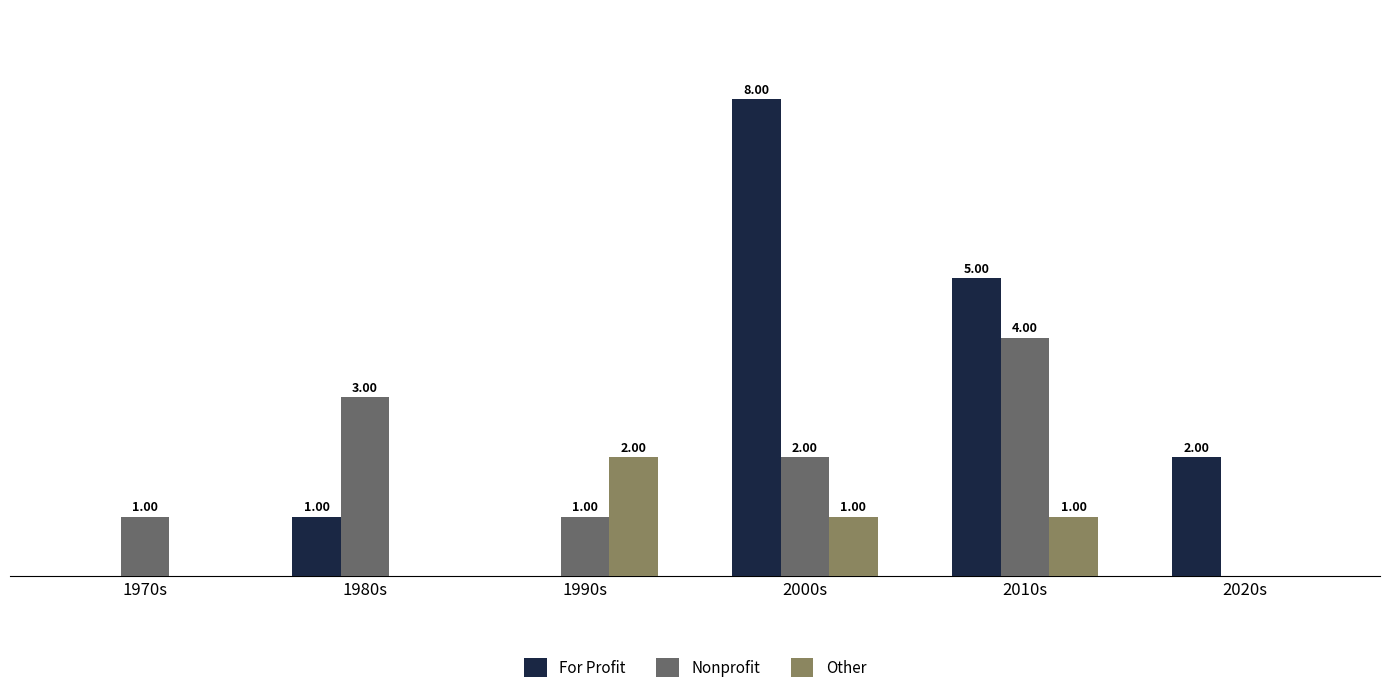

Which series changed the most between 1970s and 2010s?

For Profit